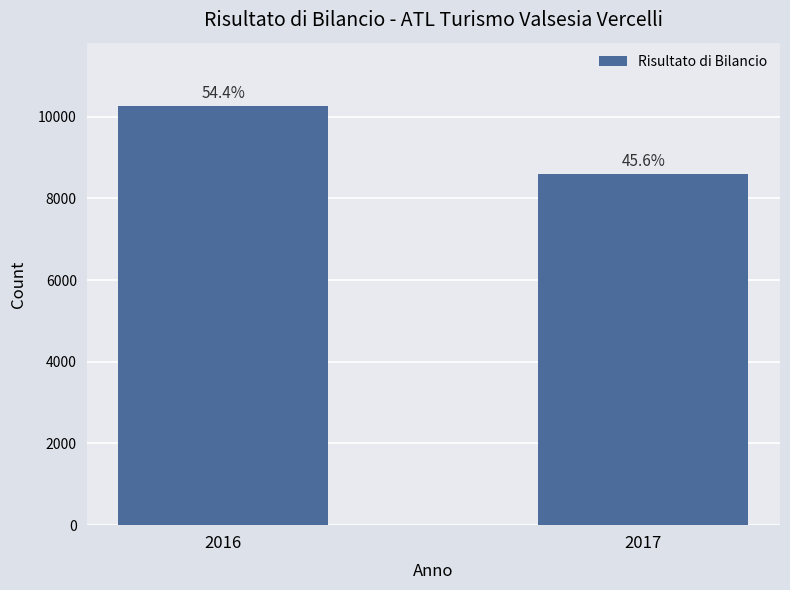

What is the value of the 1st bar from the left?

10272